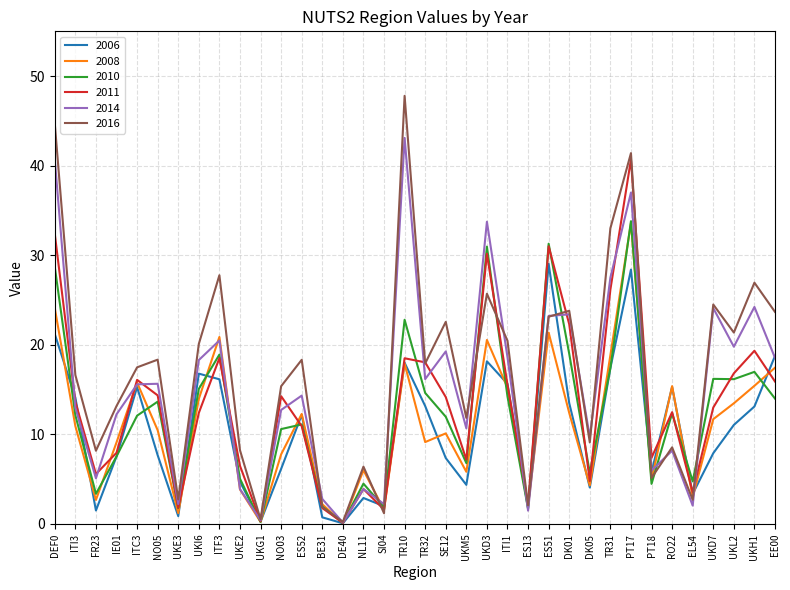

What is the difference between the maximum and minimum values in the 2010 series?

33.7